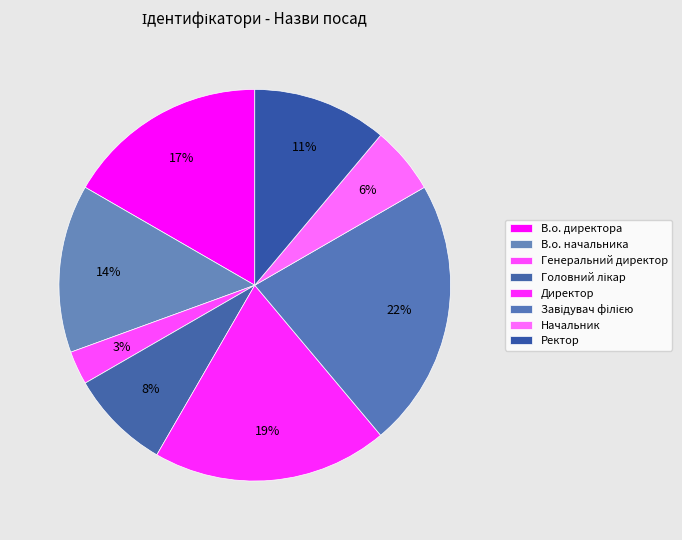

How many segments does this pie chart have?

8